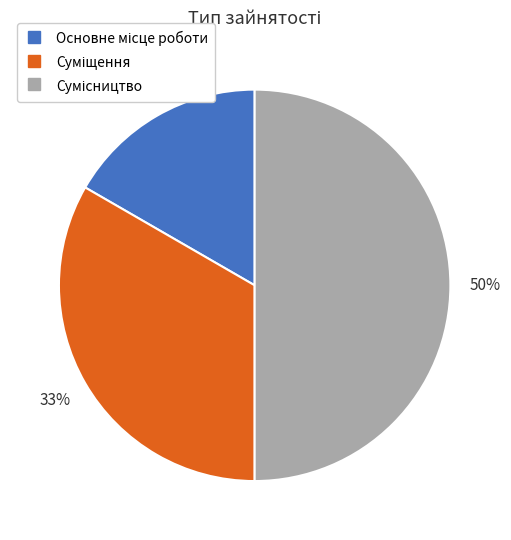

To the nearest percent, what is the average slice percentage?

33%